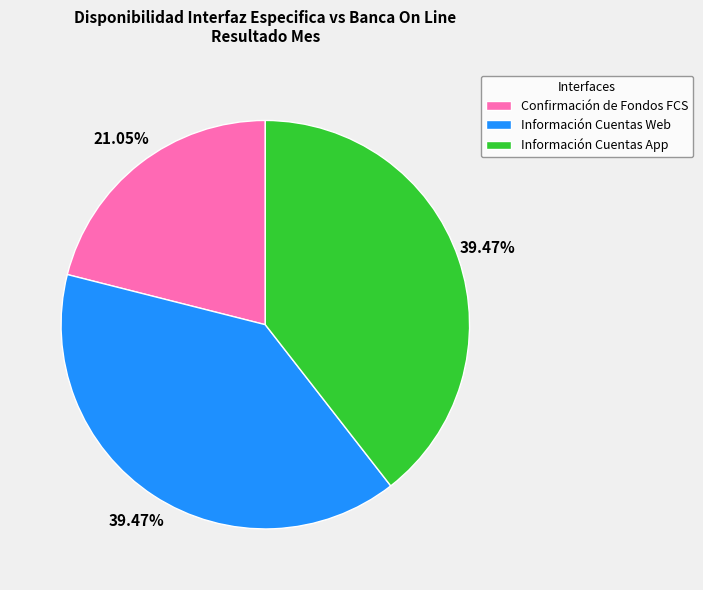

What is the total percentage of Información Cuentas App and Confirmación de Fondos FCS?

60.5%